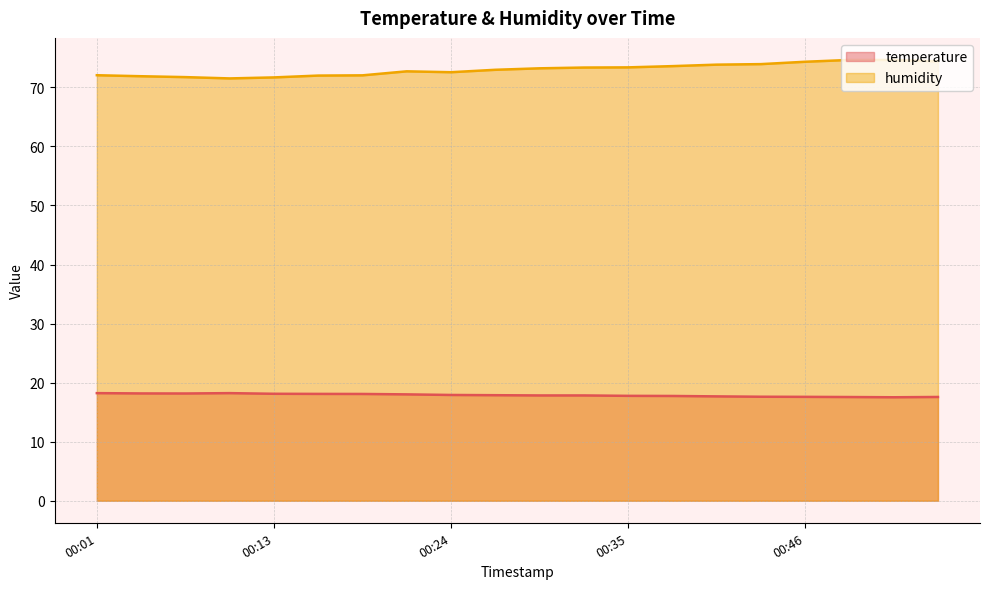

Which series has the widest spread of values?

humidity